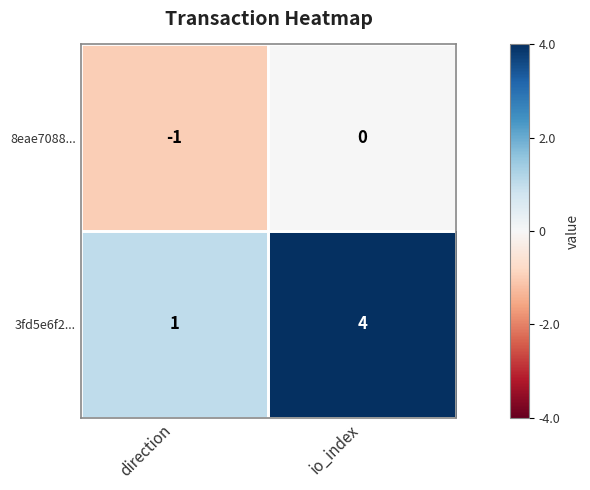

Which series has the largest range (max minus min)?

3fd5e6f2...